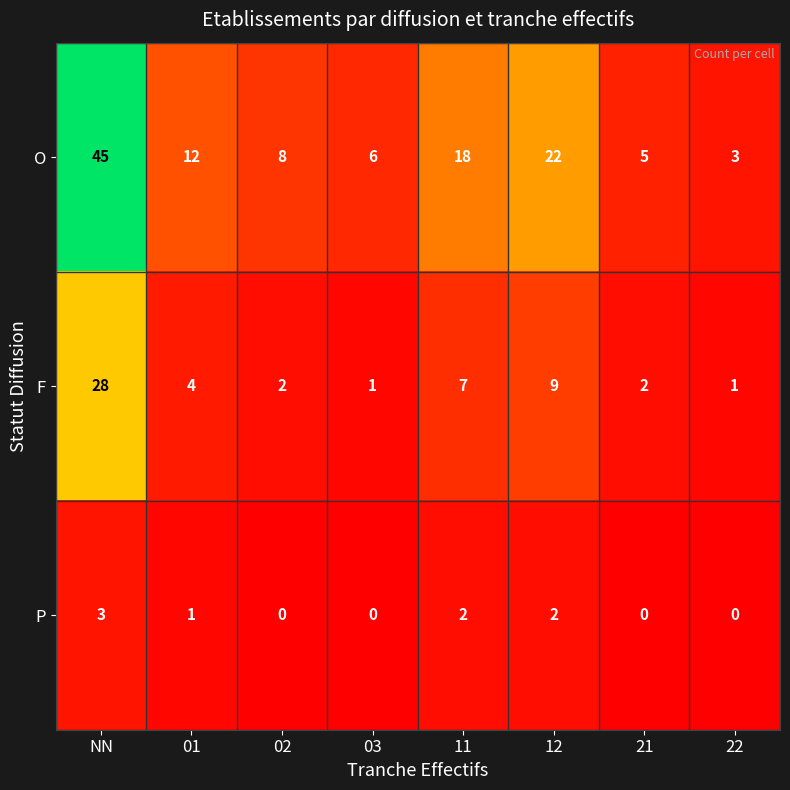

How many P values are between 0 and 2?

7